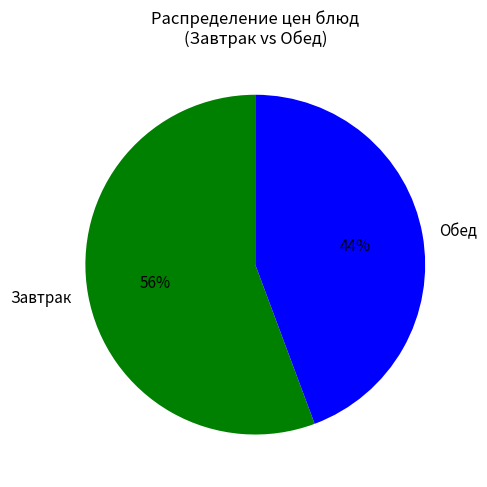

To the nearest percent, what is the average slice percentage?

50%